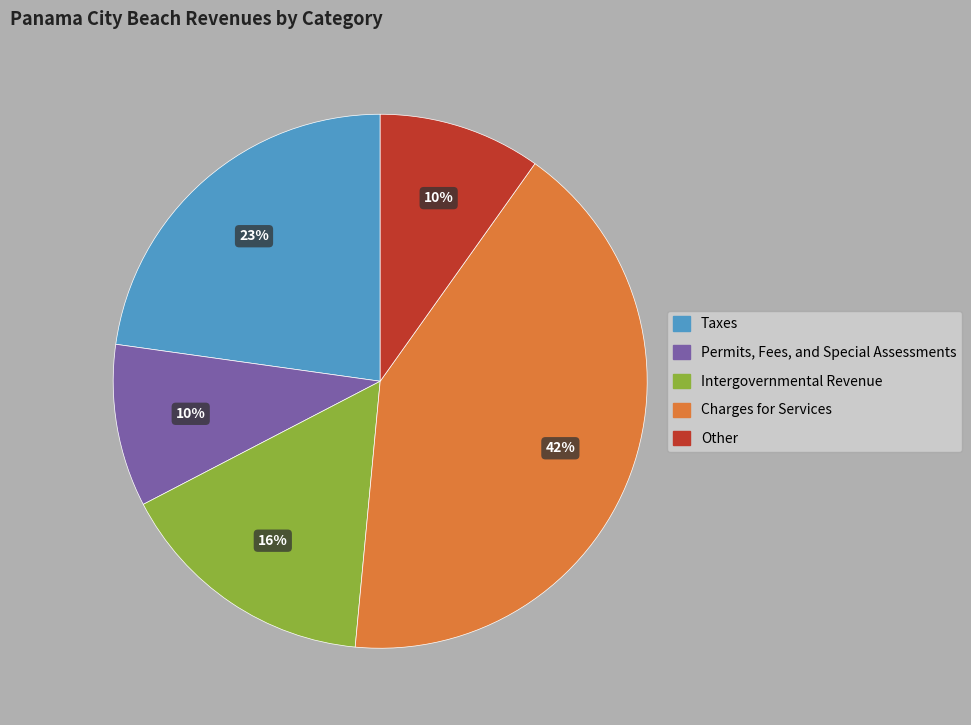

True or false: Intergovernmental Revenue accounts for 27% of the total.

False